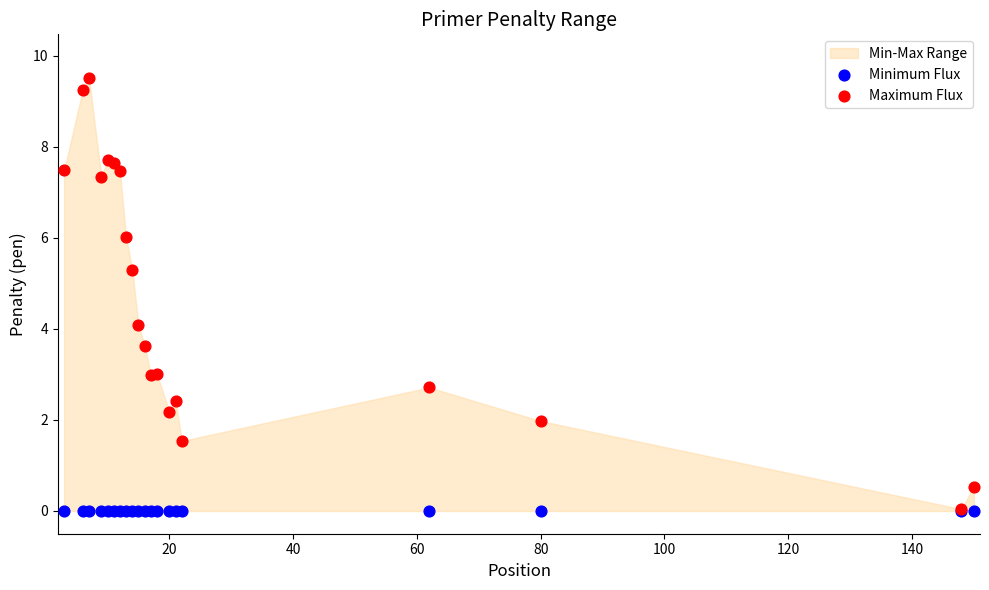

Which series has the largest Y range (max minus min)?

Maximum Flux